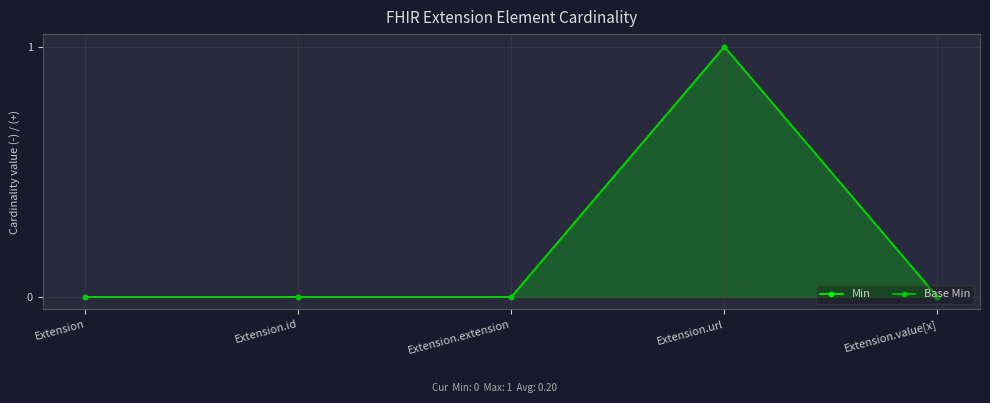

True or false: Min has a value of 0 at Extension.value[x].

True